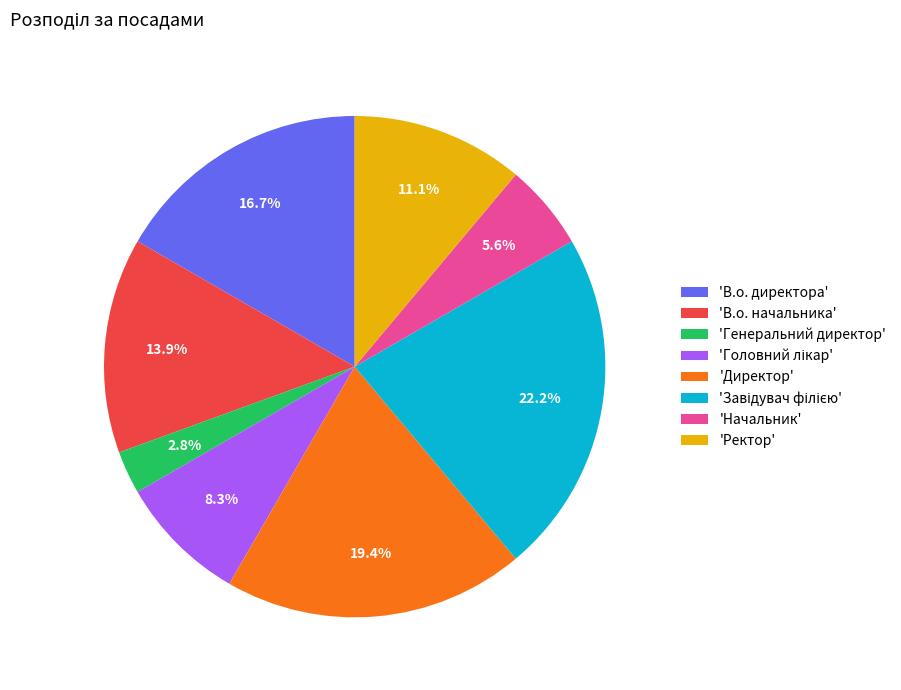

Is 'Директор' the majority of the pie?

No